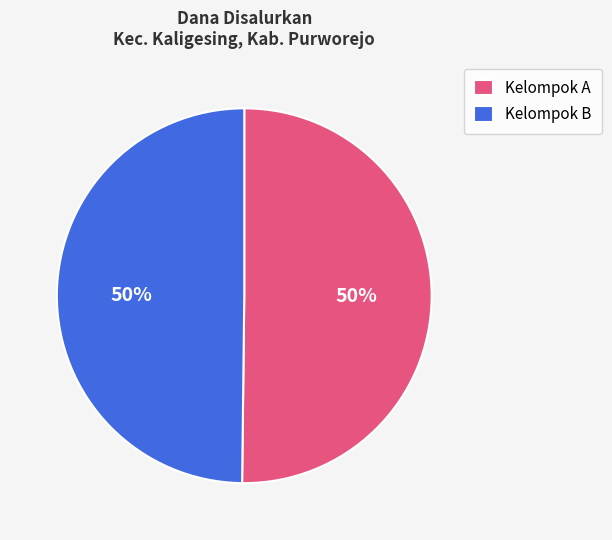

To the nearest percent, what is the average slice percentage?

50%